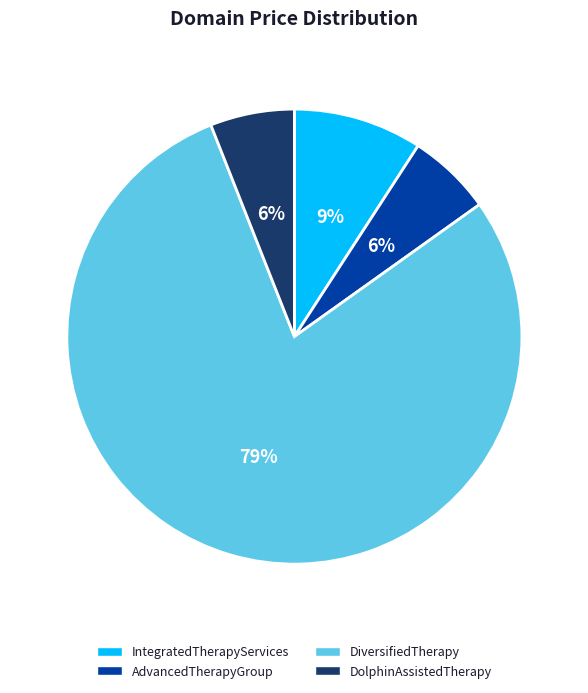

To the nearest percent, what is the difference between the largest and smallest slice percentages?

73%